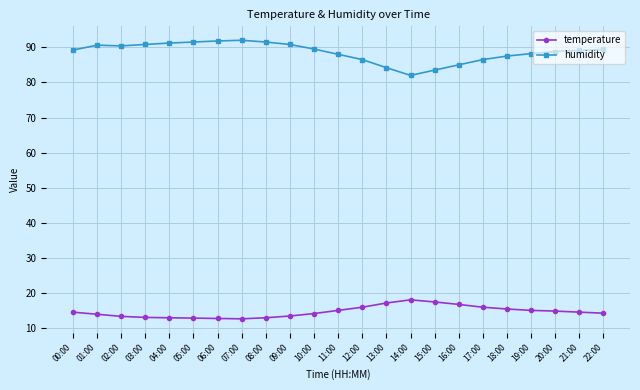

Read the temperature value at 13:00.

17.2